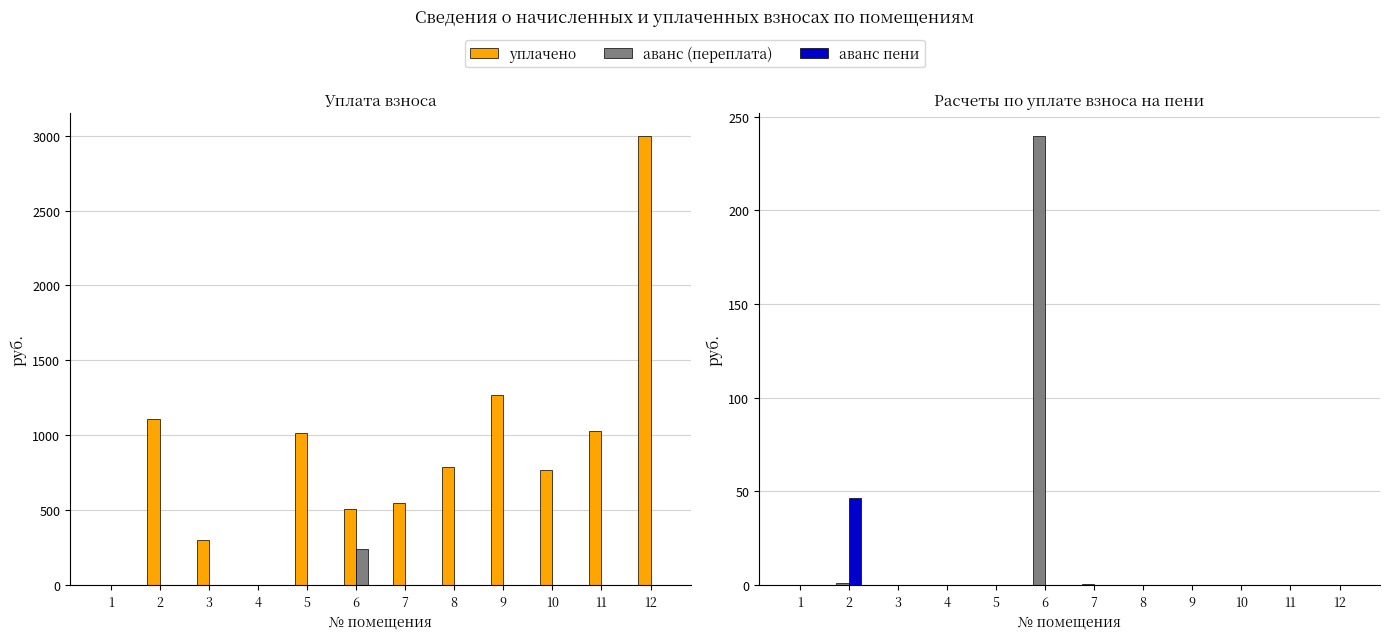

Between 9 and 10, which series saw the biggest shift?

уплачено